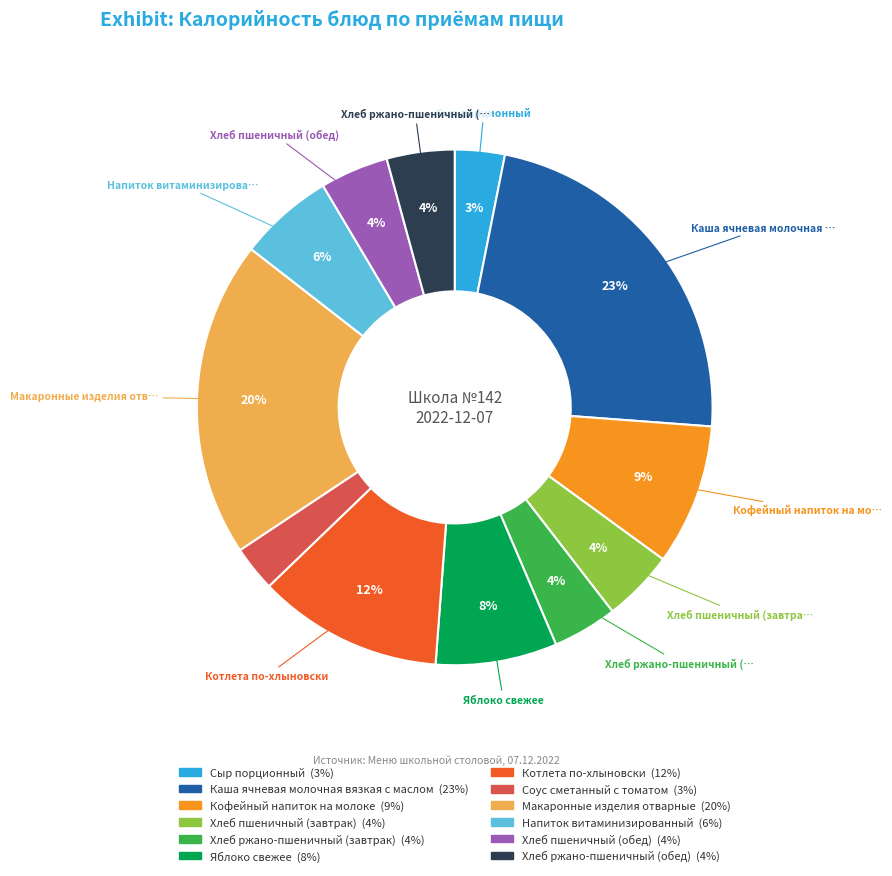

To the nearest percent, what is the difference between the largest and smallest slice percentages?

20%